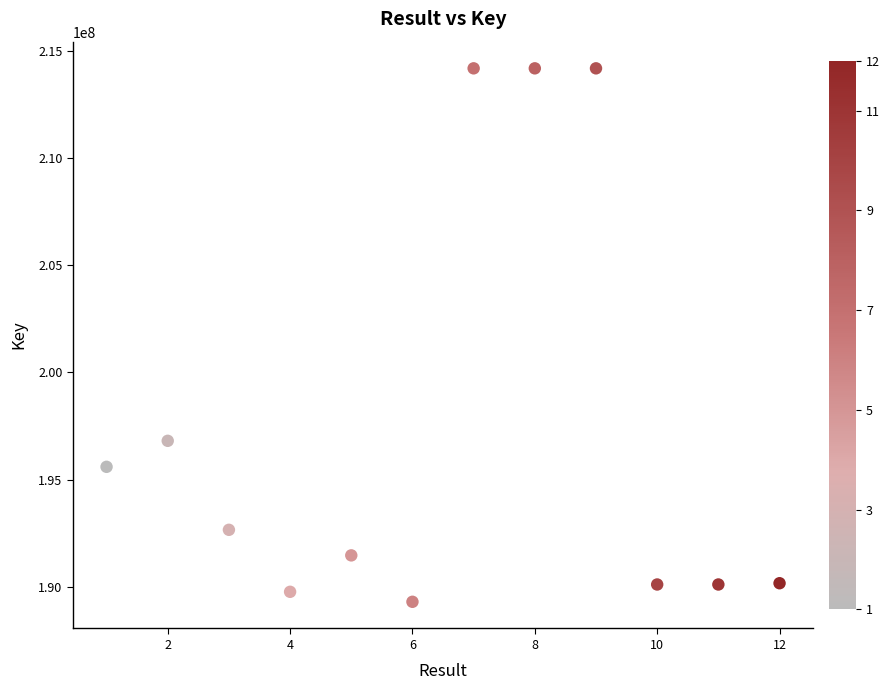

What is the average X value?

6